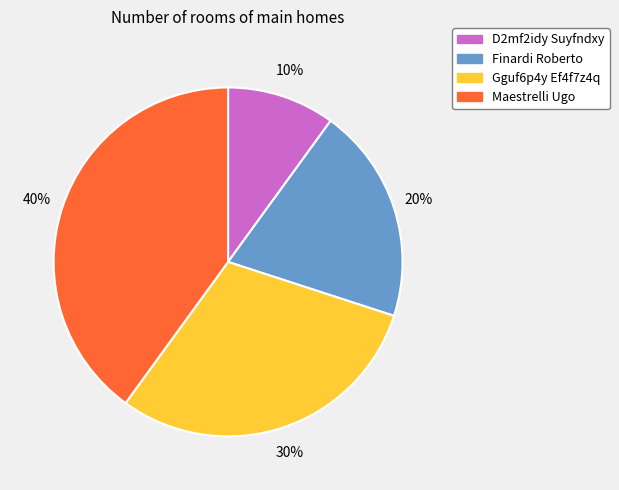

Which has a higher value, Gguf6p4y Ef4f7z4q or Maestrelli Ugo?

Maestrelli Ugo